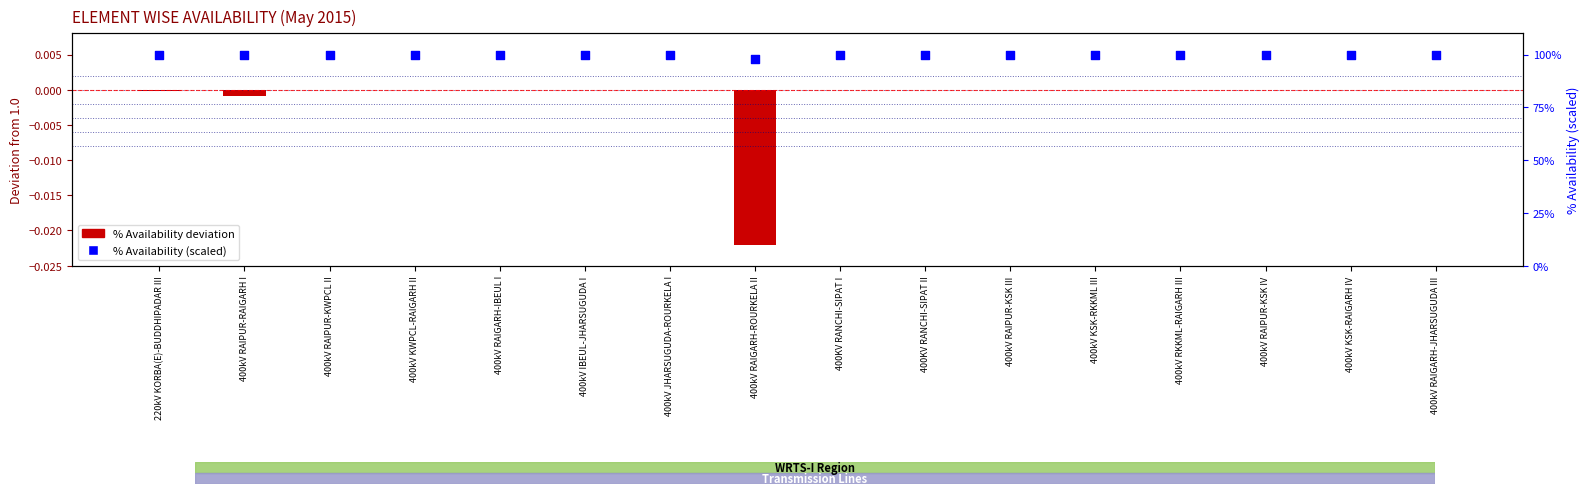

At which category is the sum across all series the highest?

400kV RAIPUR-KWPCL II